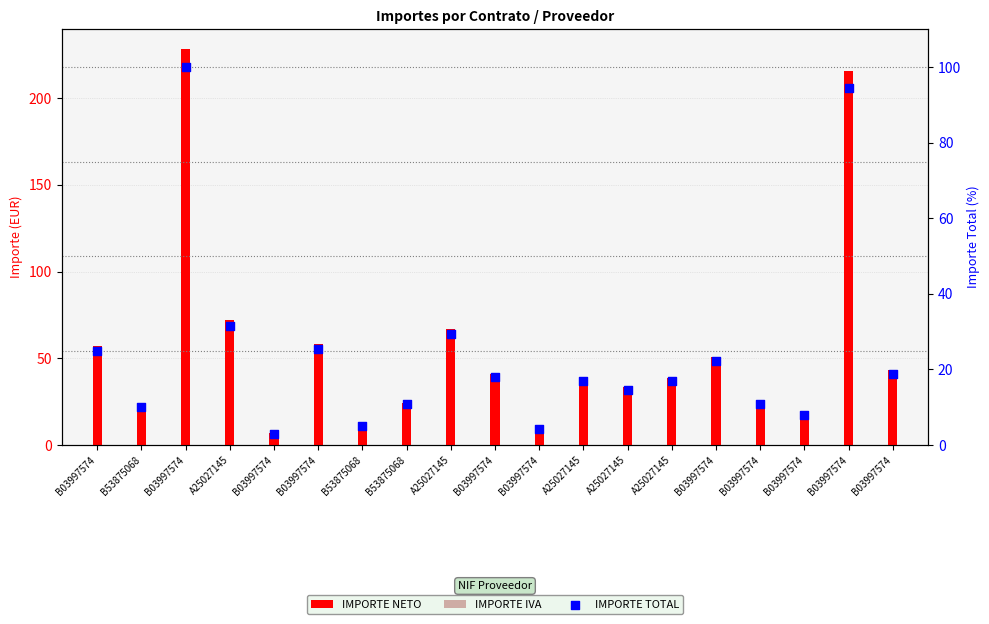

Which series has the widest spread of Y values?

IMPORTE NETO